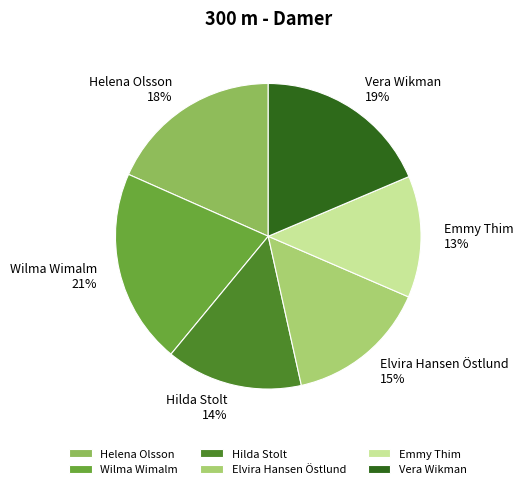

What is the largest slice in the pie chart?

Wilma Wimalm